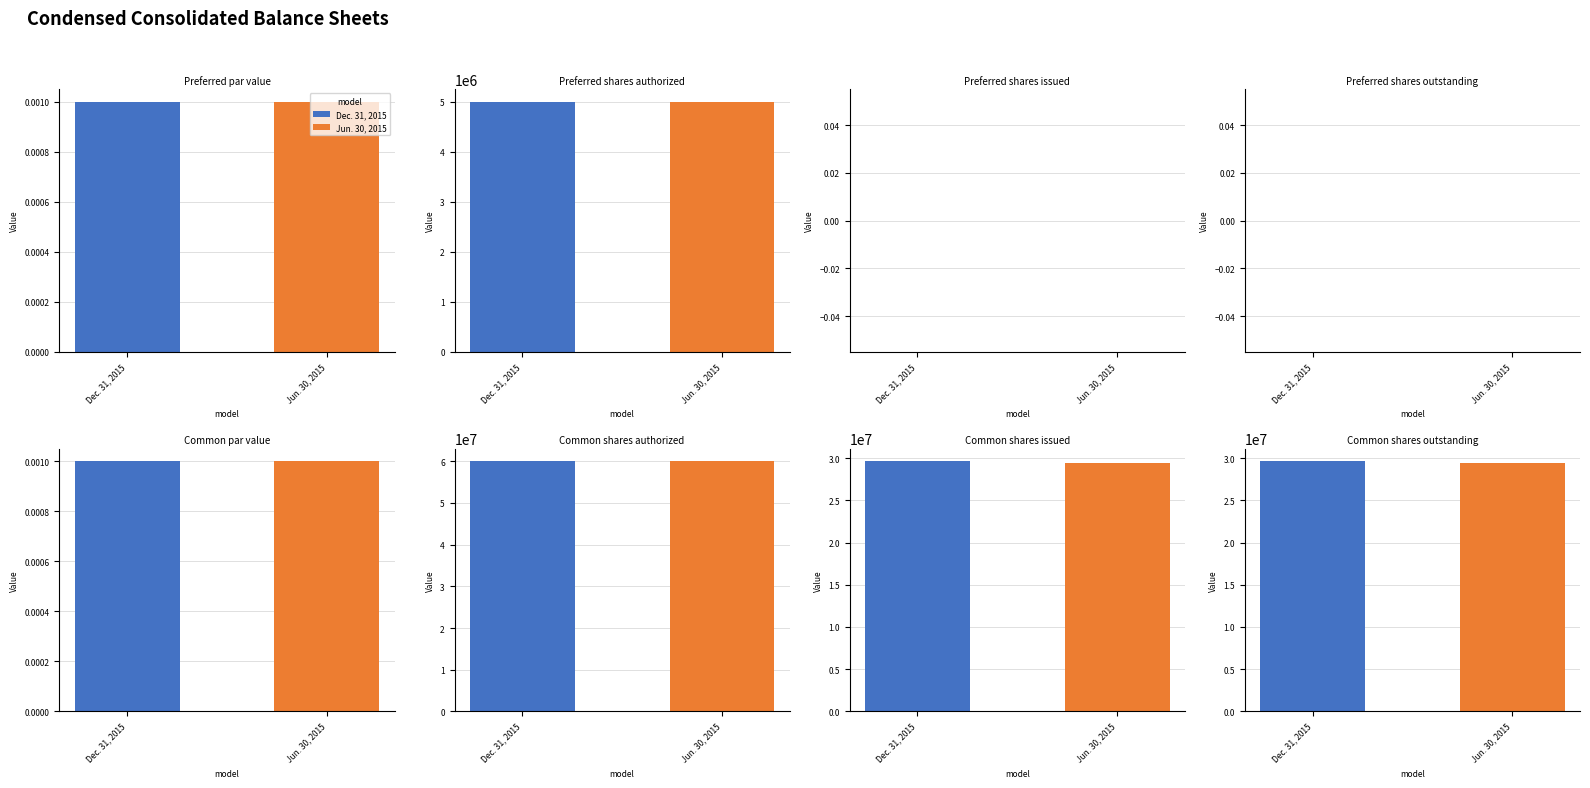

What are all the series names shown in the legend?

Dec. 31, 2015, Jun. 30, 2015